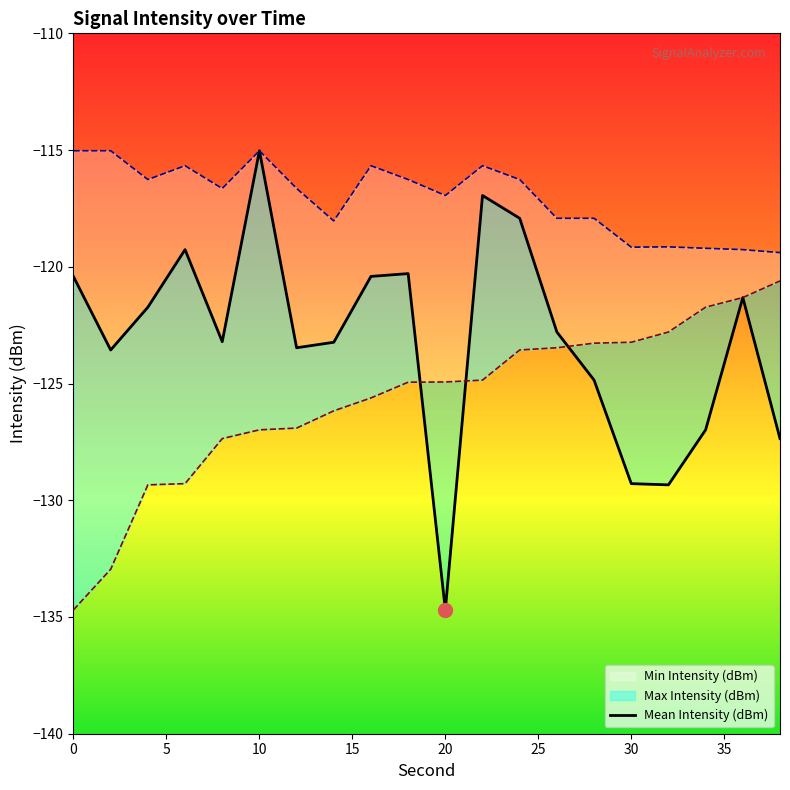

Is it true that the value at 16 is -203.2?

False